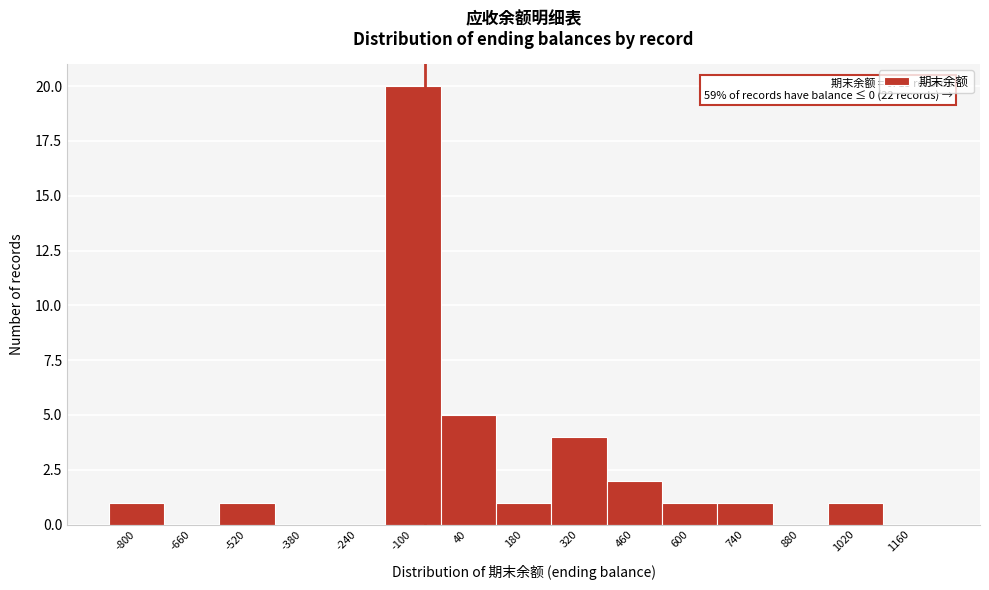

Reading left to right, what are all the values shown in this chart?

-800=1	-660=0	-520=1	-380=0	-240=0	-100=20	40=5	180=1	320=4	460=2	600=1	740=1	880=0	1020=1	1160=0